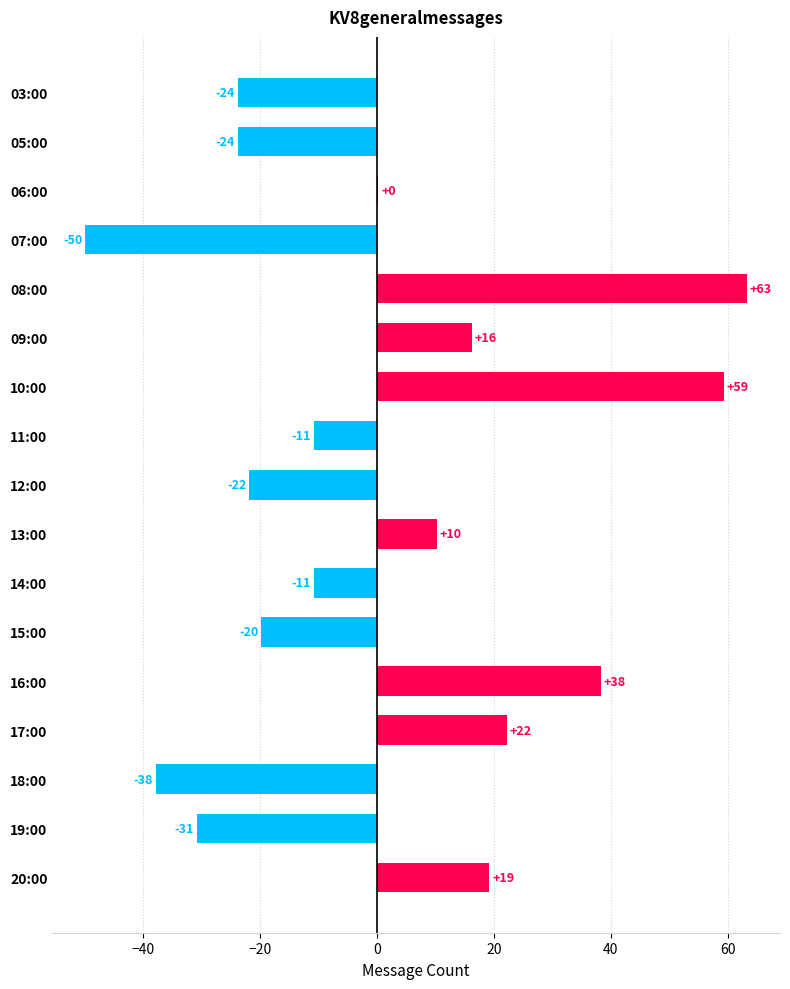

Are the bars horizontal?

Yes